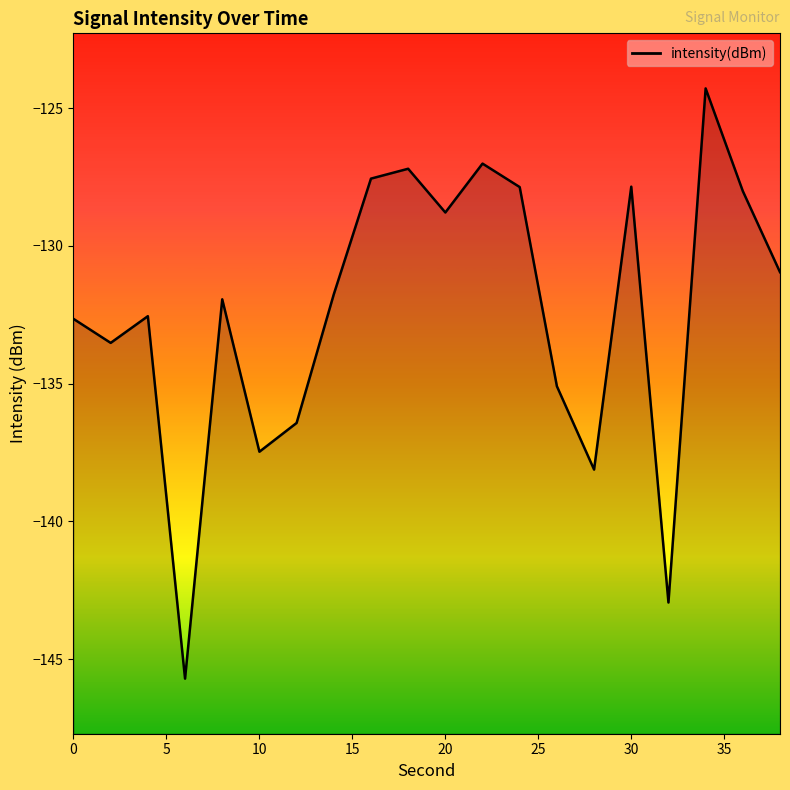

What value does the data have at 0?

-132.7